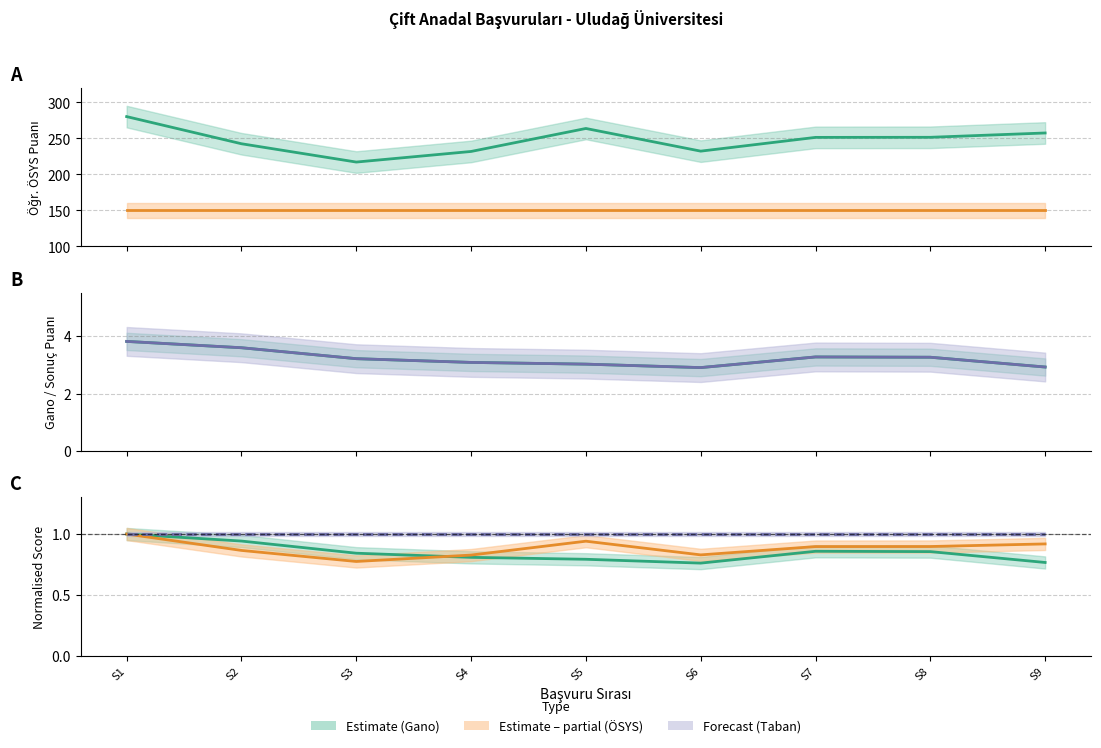

How many series are shown in this chart?

3